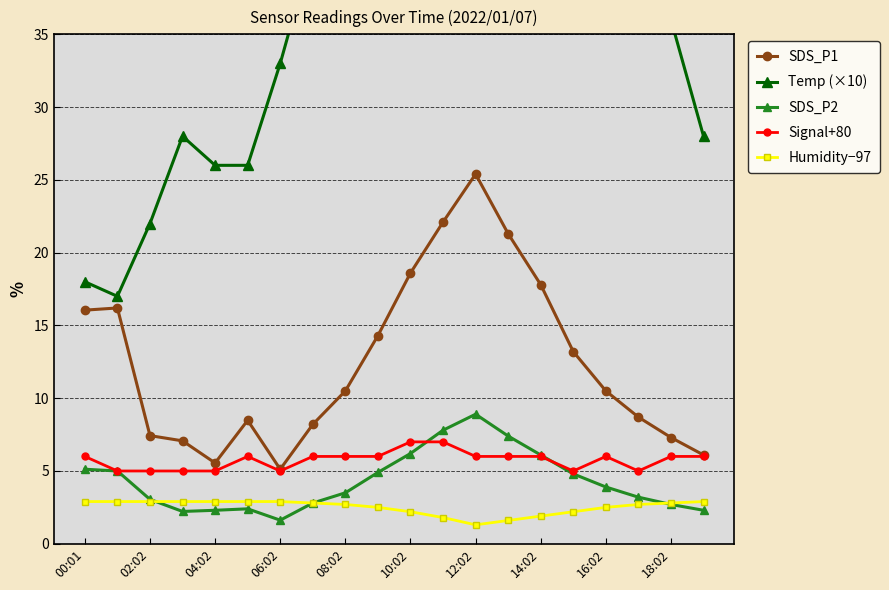

True or false: Signal+80 has more than 0 points higher than both neighbors.

True